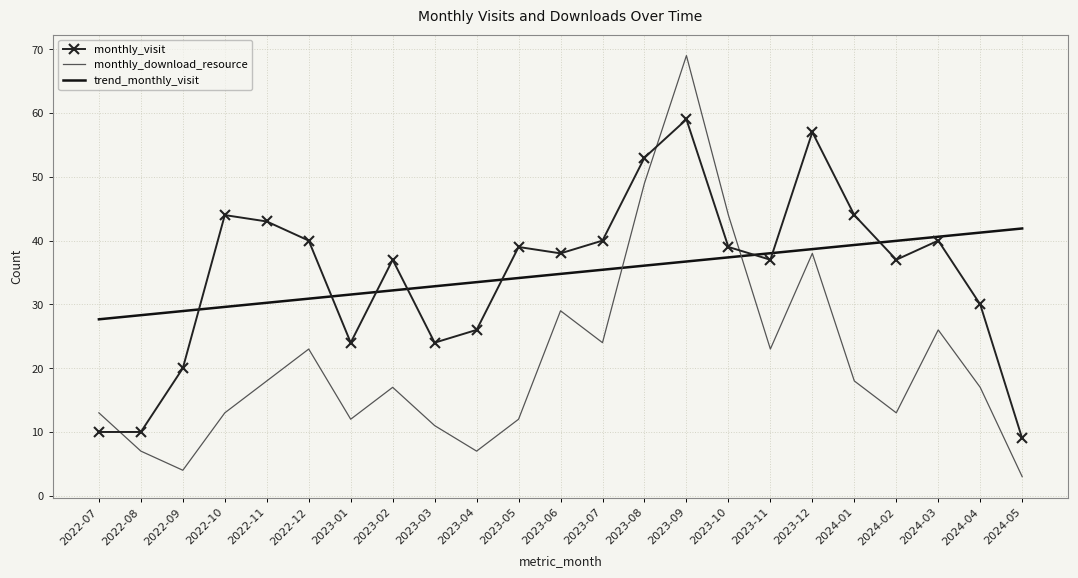

Reading right to left, what are all the values shown in this chart?

monthly_visit: 9.0	30.0	40.0	37.0	44.0	57.0	37.0	39.0	59.0	53.0	40.0	38.0	39.0	26.0	24.0	37.0	24.0	40.0	43.0	44.0	20.0	10.0	10.0
monthly_download_resource: 3.0	17.0	26.0	13.0	18.0	38.0	23.0	44.0	69.0	49.0	24.0	29.0	12.0	7.0	11.0	17.0	12.0	23.0	18.0	13.0	4.0	7.0	13.0
trend_monthly_visit: 41.9	41.3	40.6	40.0	39.3	38.7	38.0	37.4	36.7	36.1	35.4	34.8	34.1	33.5	32.8	32.2	31.5	30.9	30.3	29.6	29.0	28.3	27.7